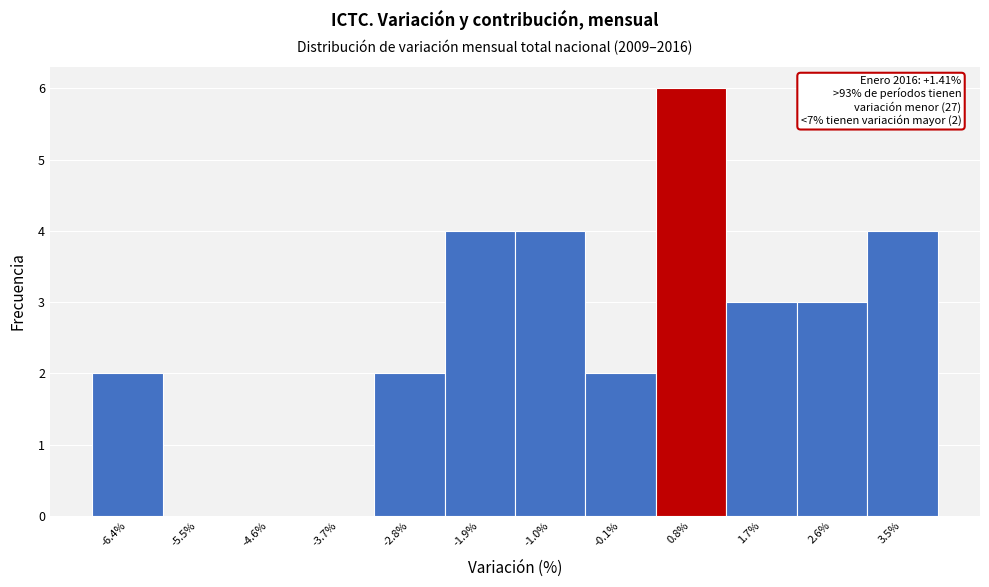

Reading right to left, transcribe all the data shown in this chart.

3.5%=4	2.6%=3	1.7%=3	0.8%=6	-0.1%=2	-1.0%=4	-1.9%=4	-2.8%=2	-3.7%=0	-4.6%=0	-5.5%=0	-6.4%=2